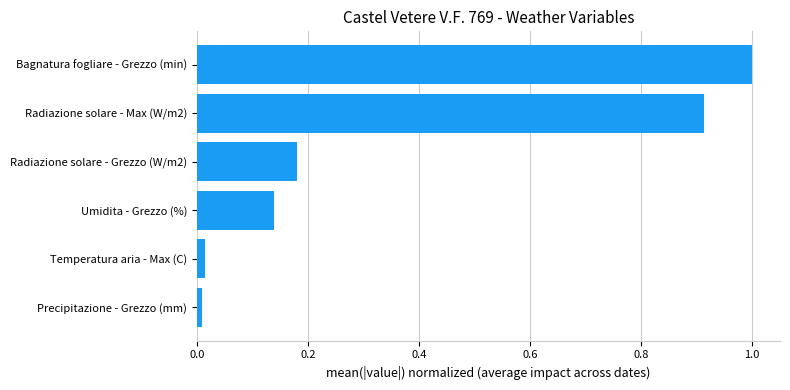

What is the greatest value displayed?

1.0